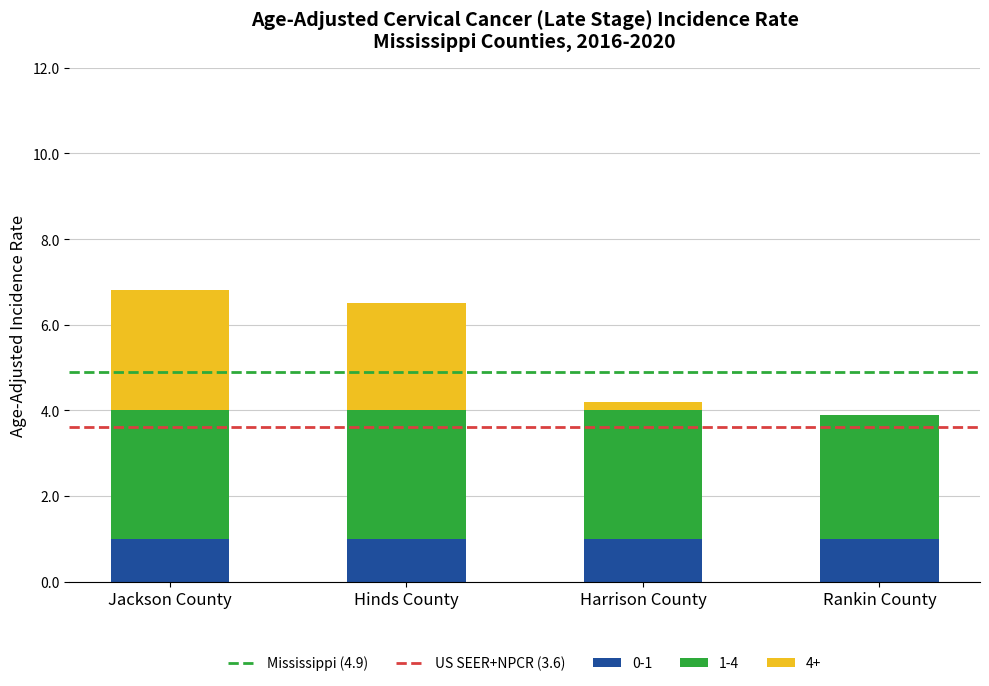

What is the total value across all series at Hinds County?

6.5